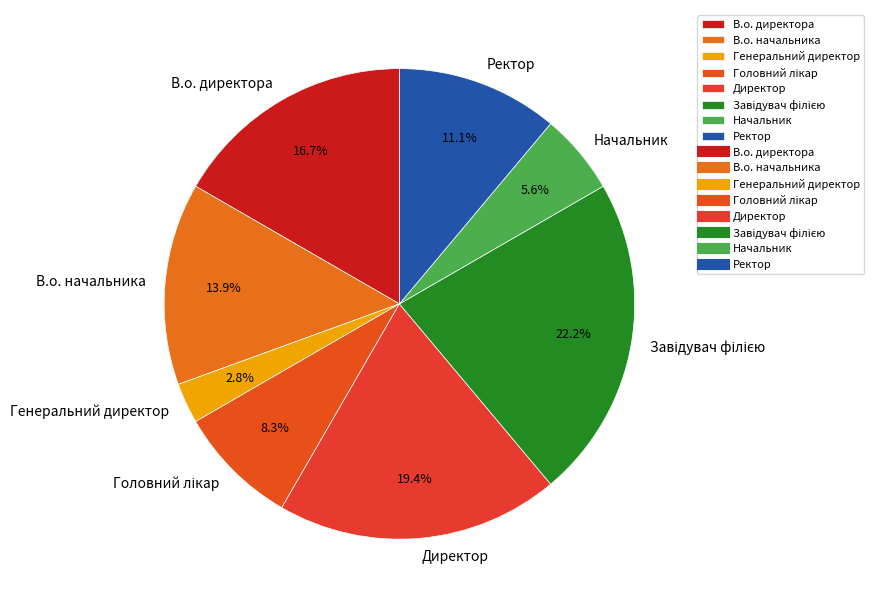

Between Директор and Начальник, which is larger?

Директор